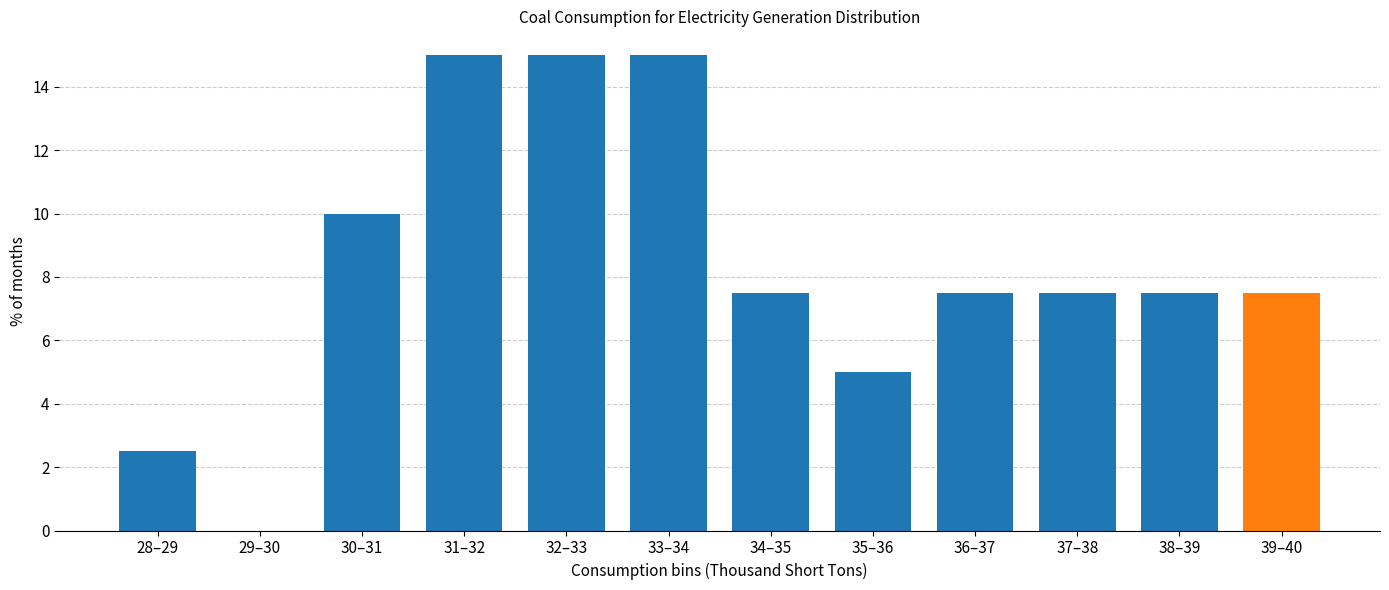

Reading left to right, transcribe all the data shown in this chart.

28–29=2.5	29–30=0.0	30–31=10.0	31–32=15.0	32–33=15.0	33–34=15.0	34–35=7.5	35–36=5.0	36–37=7.5	37–38=7.5	38–39=7.5	39–40=7.5